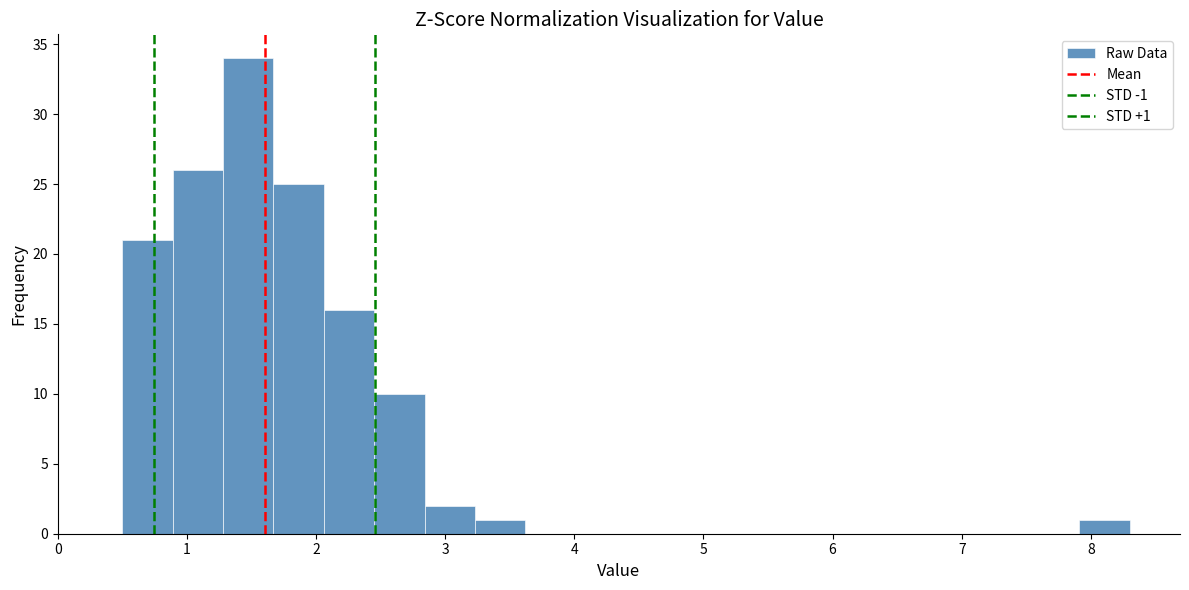

Read against the x-axis, roughly where is the centre of the tallest bar?

1.5